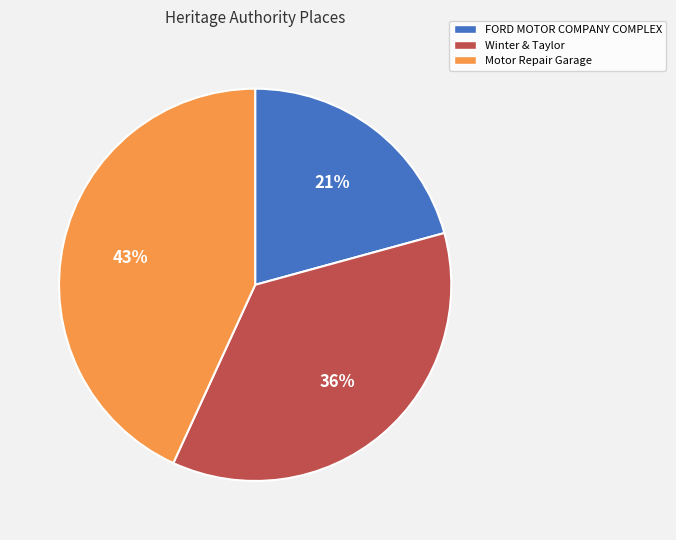

Rank the categories by value from lowest to highest.

FORD MOTOR COMPANY COMPLEX, Winter & Taylor, Motor Repair Garage